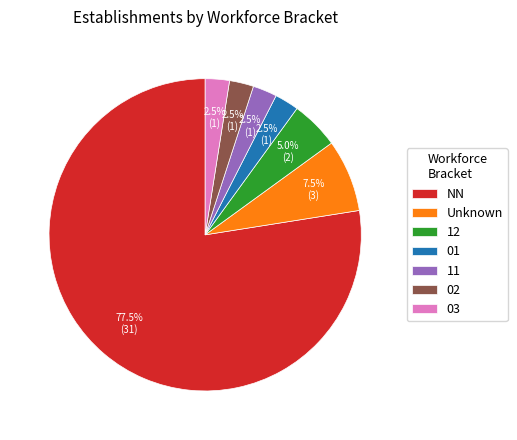

Combined, do 01 and 03 account for over 50%?

No